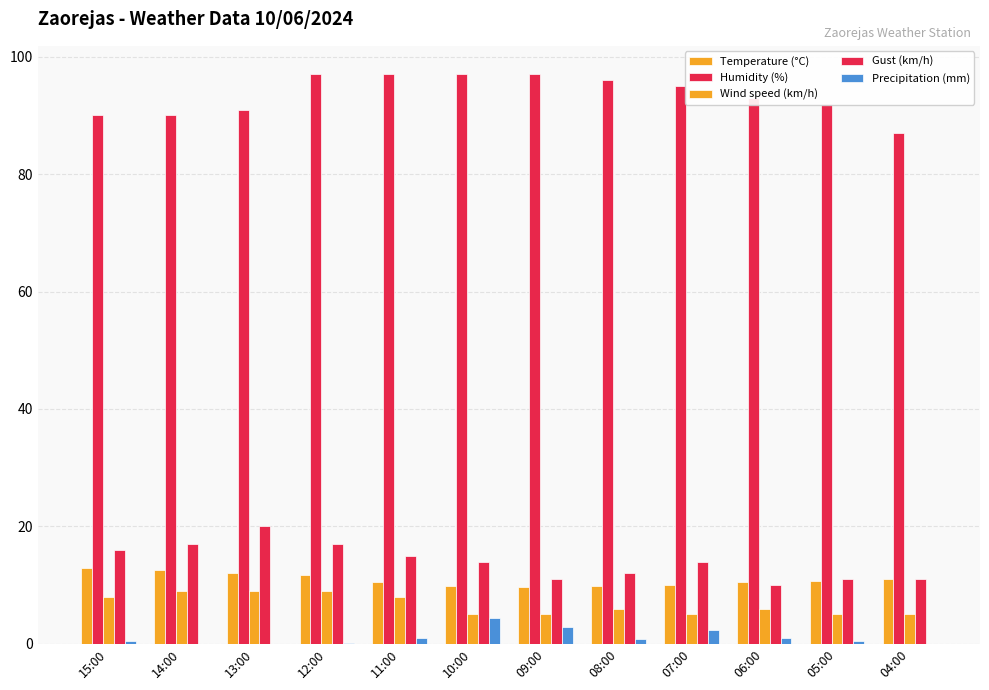

How many distinct data groups are displayed?

5